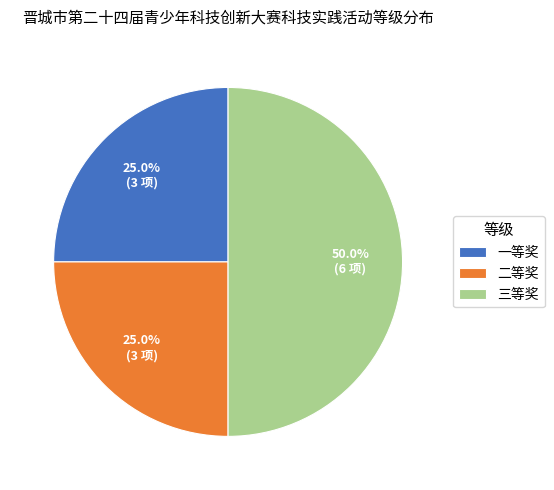

Which has a higher value, 二等奖 or 三等奖?

三等奖